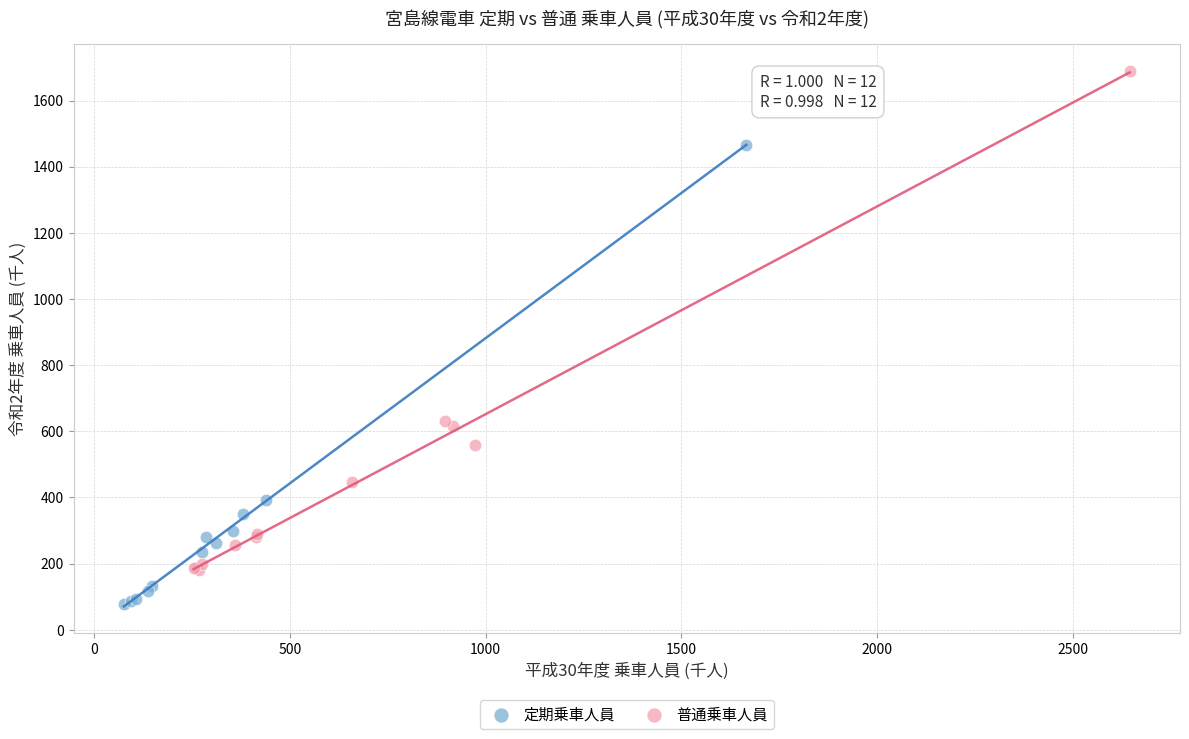

Which series contains the lowest Y value?

定期乗車人員